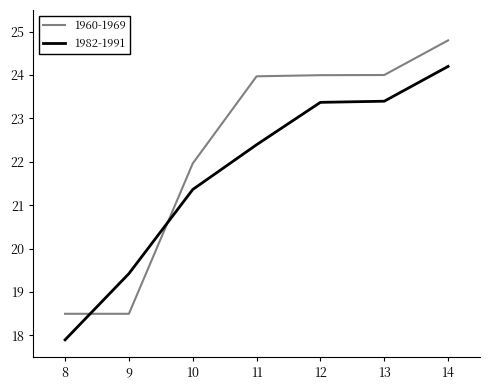

Which series changed the most between 8 and 11?

1960-1969